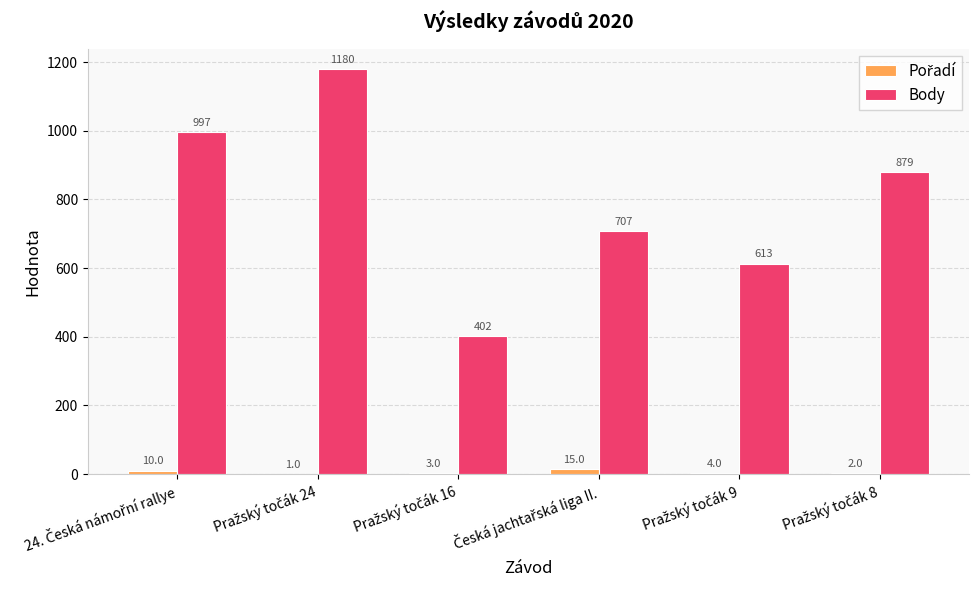

How many groups of bars are there?

6